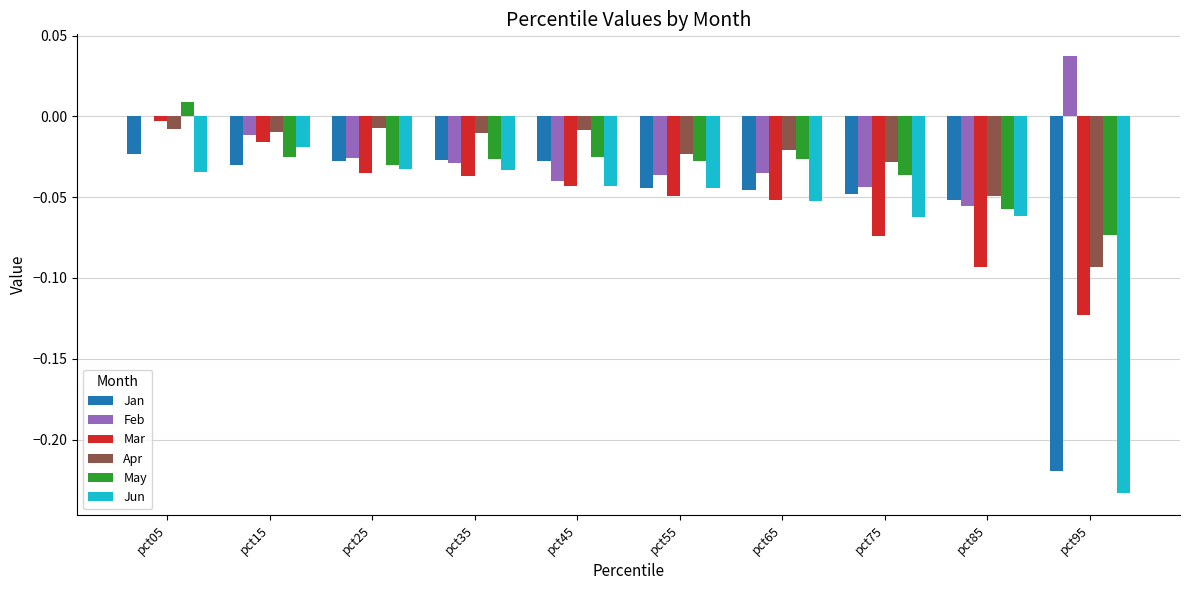

Count the number of categories in the chart.

10